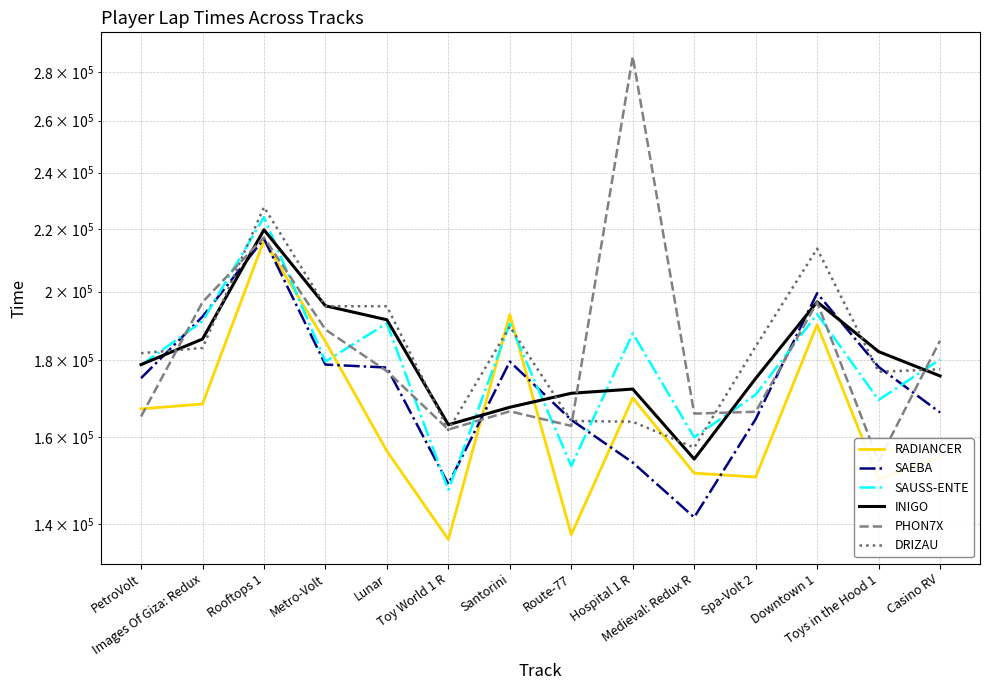

Is it true that SAUSS-ENTE equals 147509 at Toy World 1 R?

True